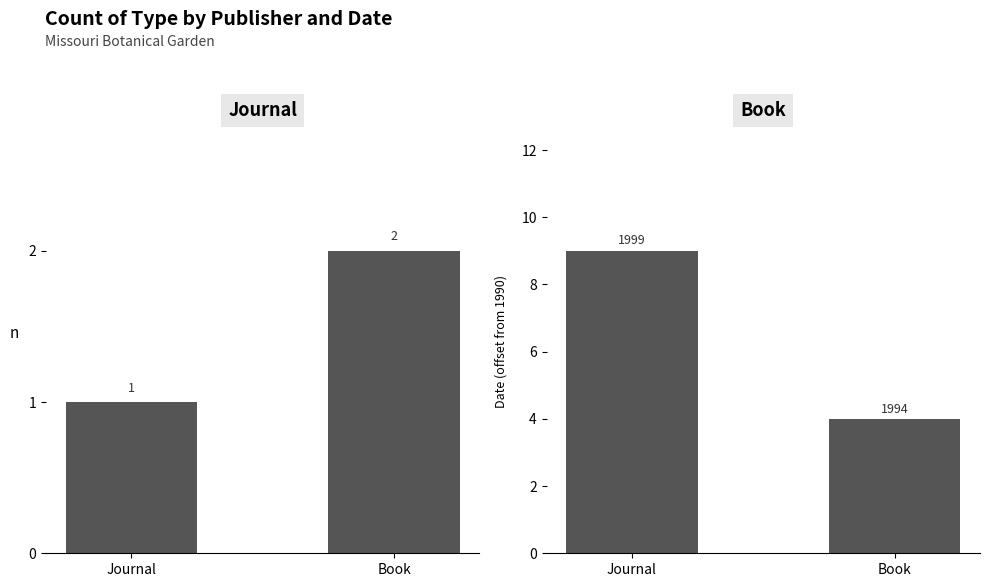

Does the chart contain stacked bars?

No